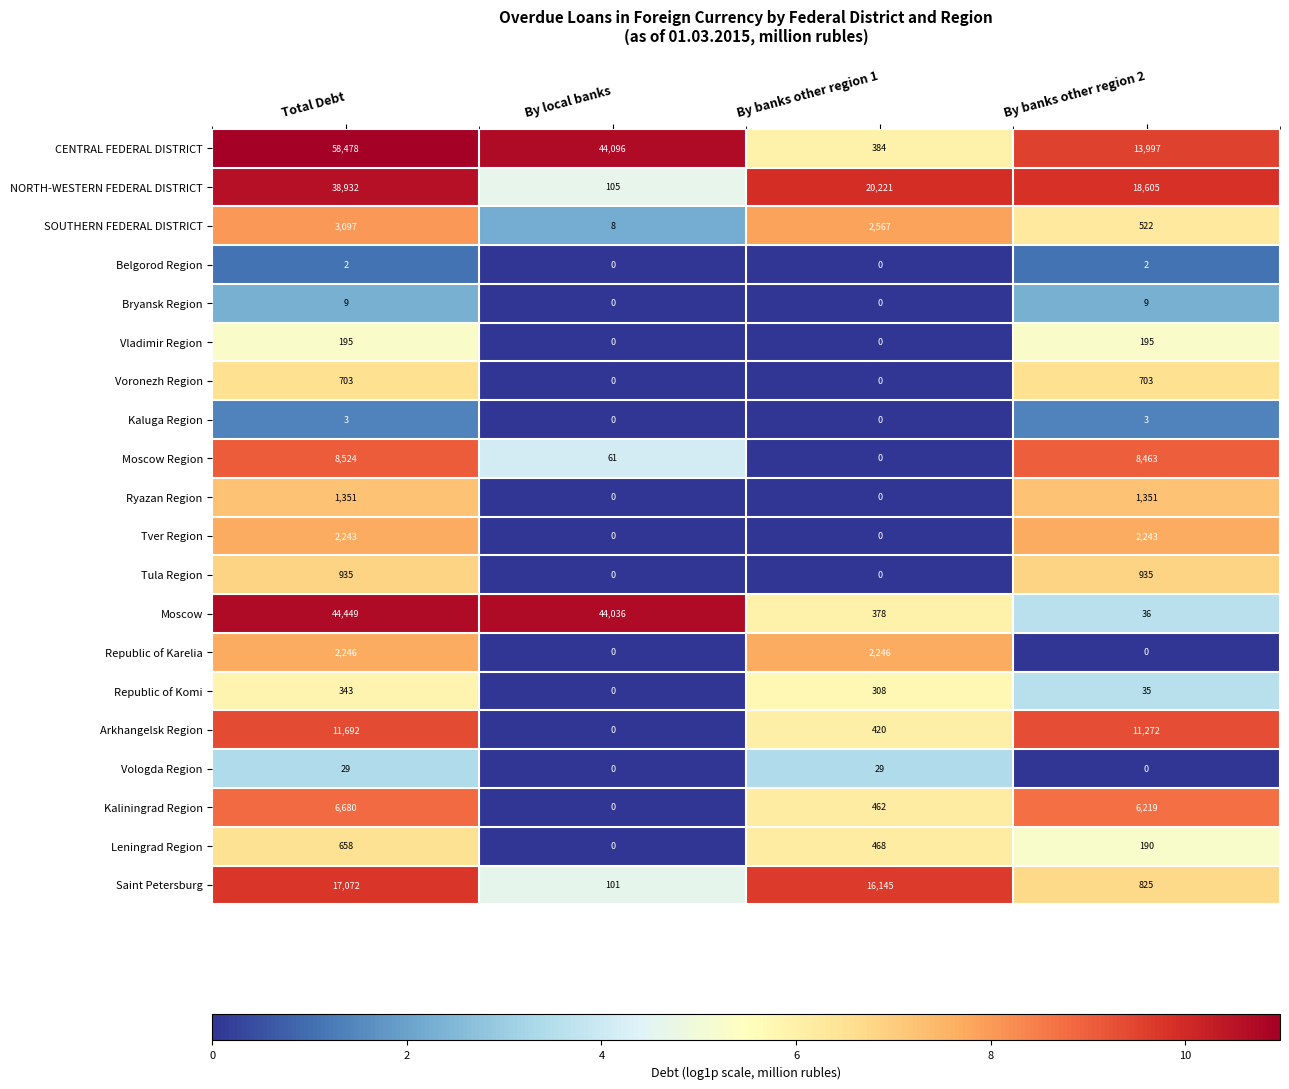

What is the average value of the Republic of Komi series?

172